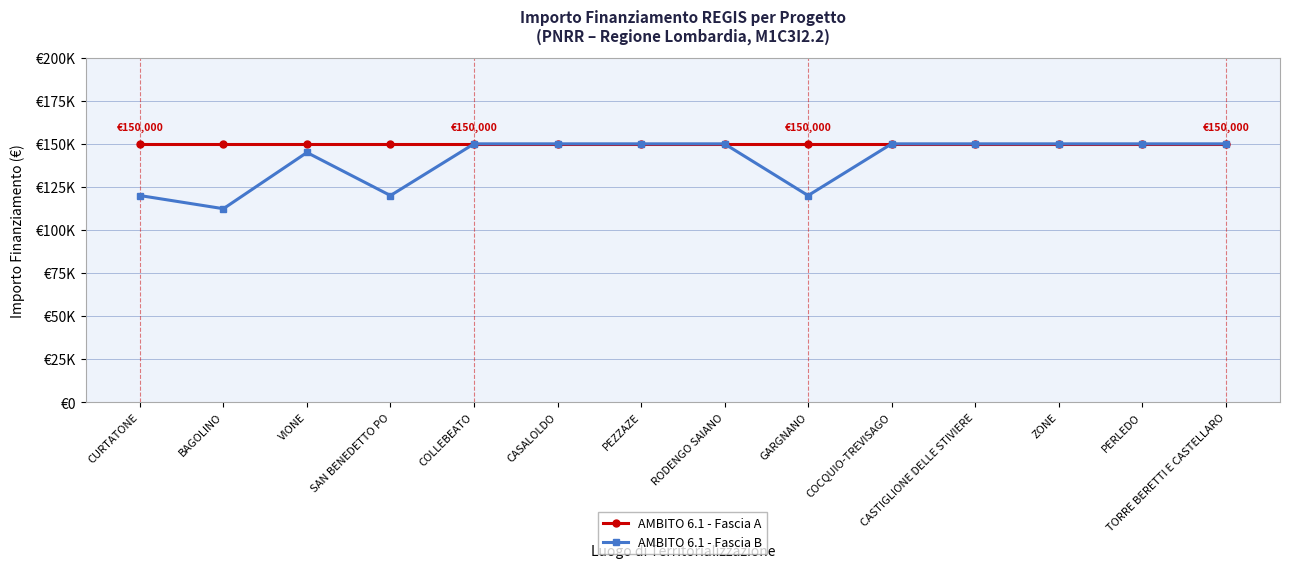

What position from the right is VIONE?

12